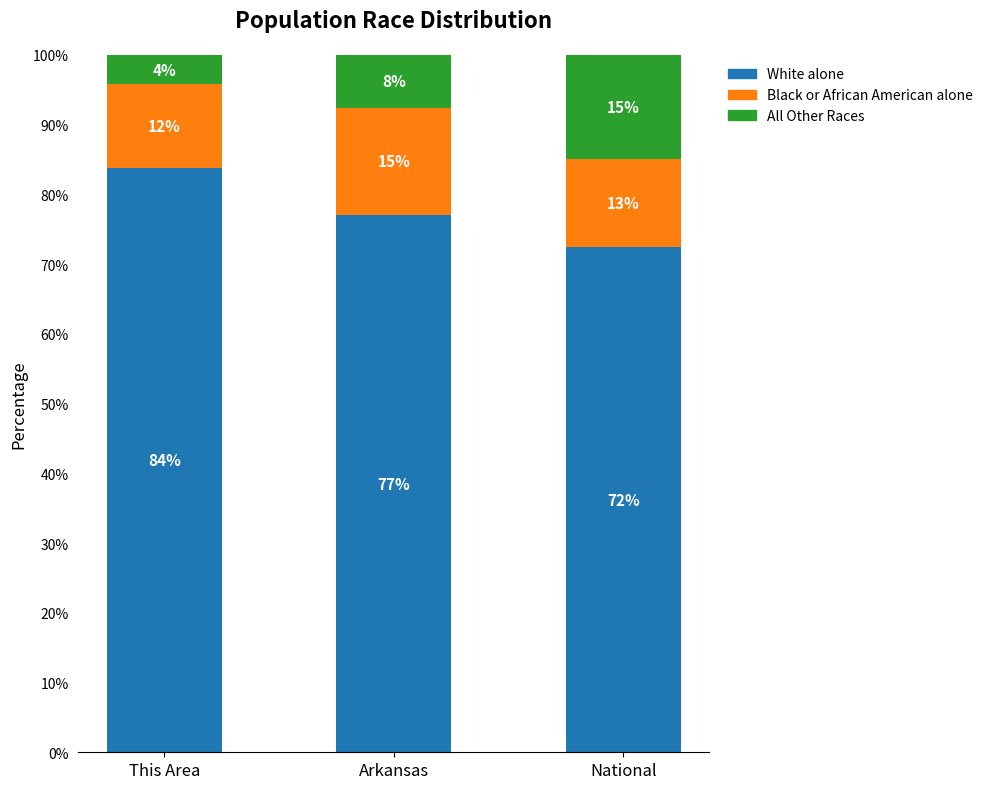

How many series are shown in this chart?

3